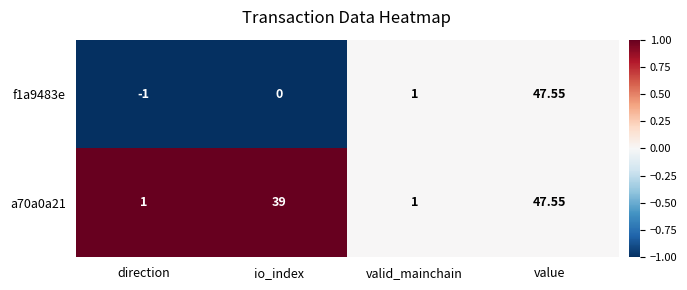

Which series changed the most between io_index and value?

f1a9483e